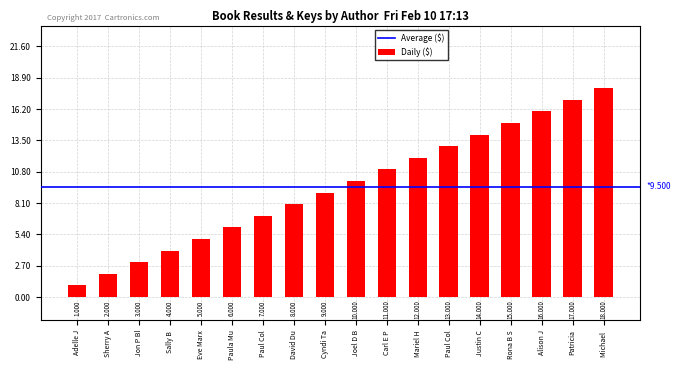

How many data points are less than 10?

9